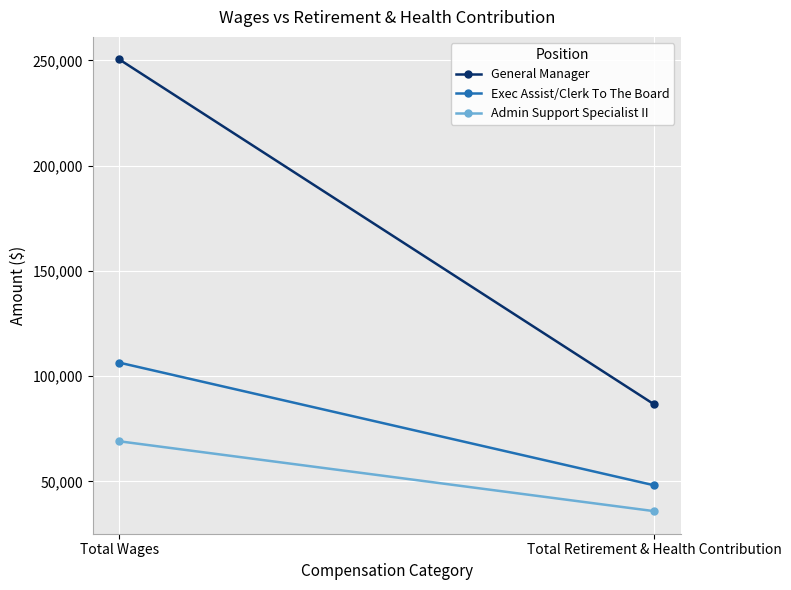

Rank the categories by Admin Support Specialist II value from lowest to highest.

Total Retirement & Health Contribution, Total Wages